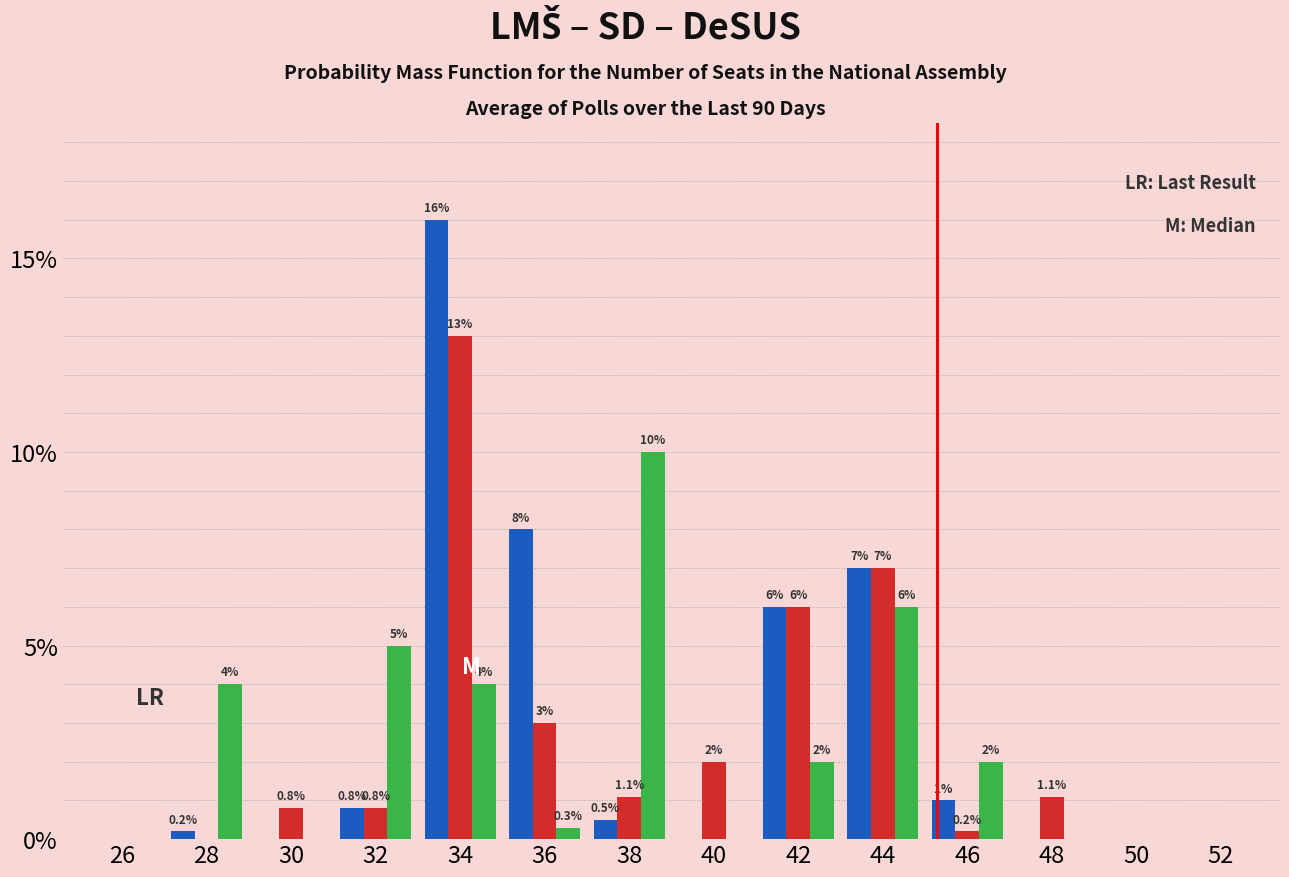

At which category is the sum across all series the highest?

34